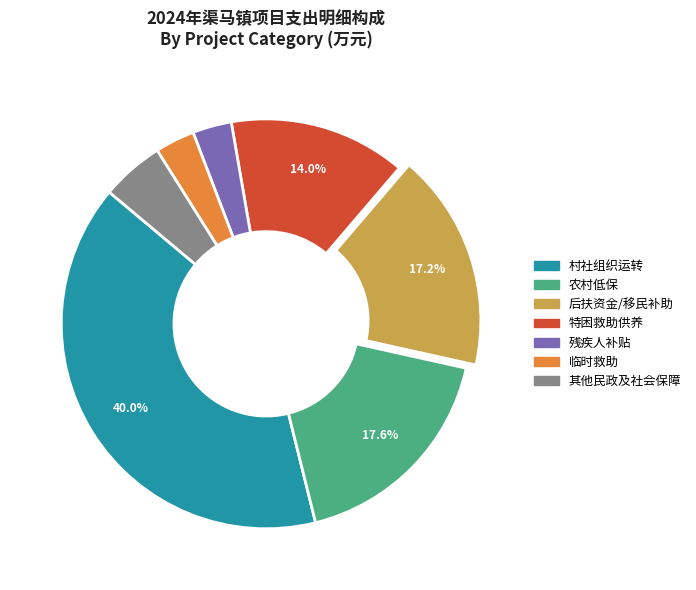

Is there any slice that represents more than half of the pie?

No